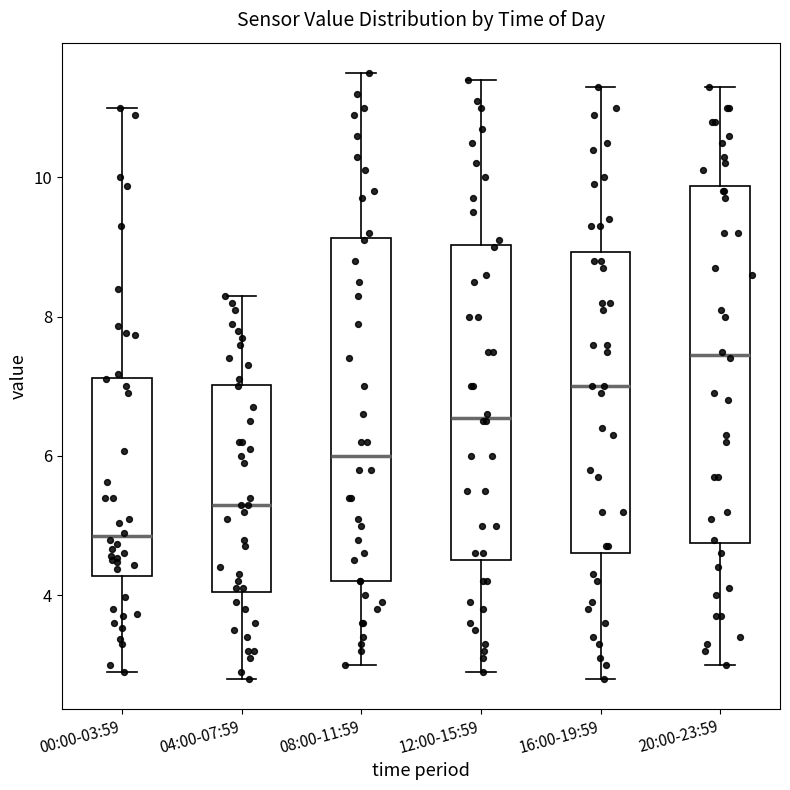

Where is the lower edge of the box for 16:00-19:59 on the y-axis? The values are not printed on the chart, so give them approximately, as read against the axis.

4.6